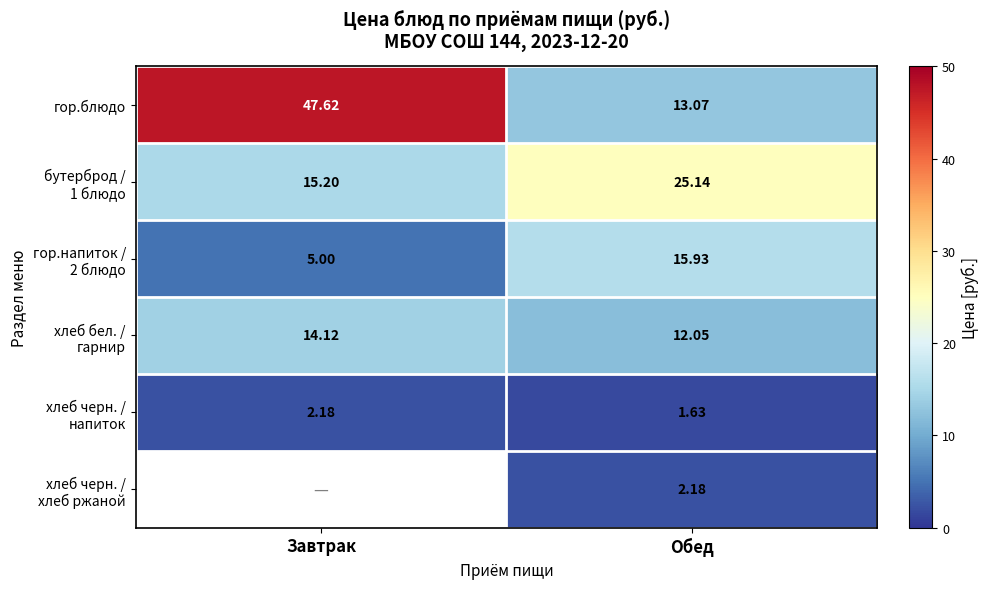

What is the sum of the гор.блюдо values at Завтрак and Обед?

60.7